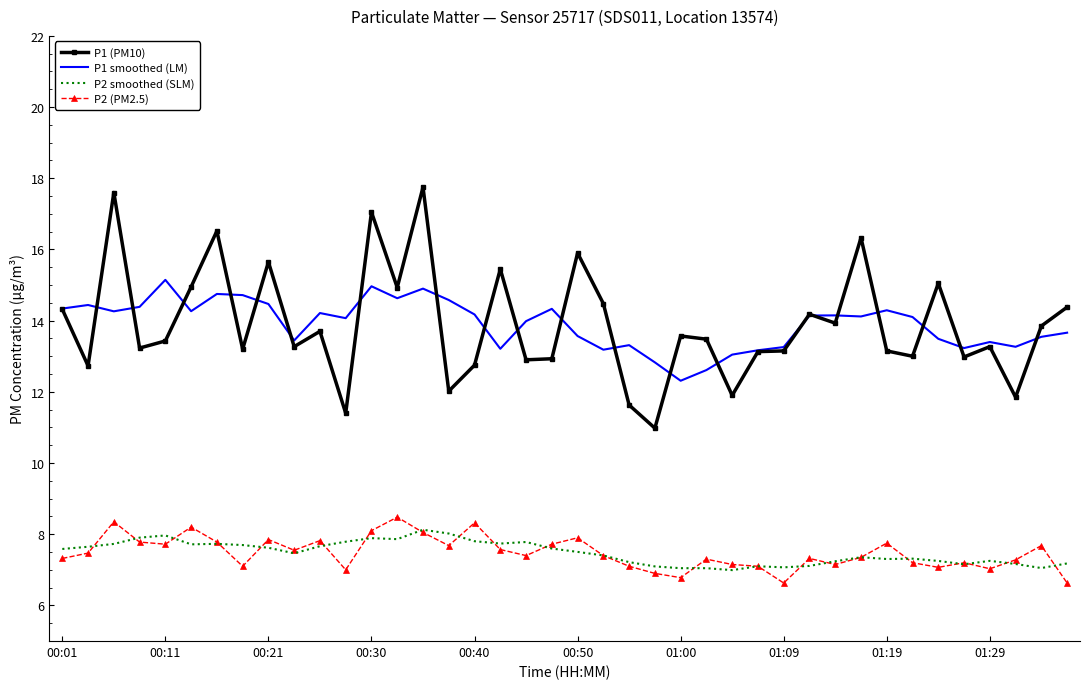

True or false: P2 smoothed (SLM) and P2 (PM2.5) cross at least once.

True